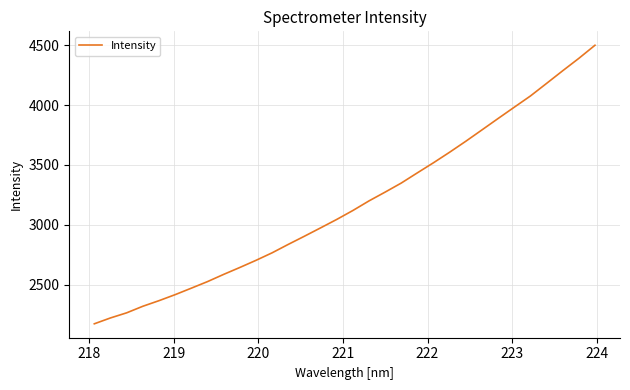

What is the difference between the maximum and minimum values?

2324.5